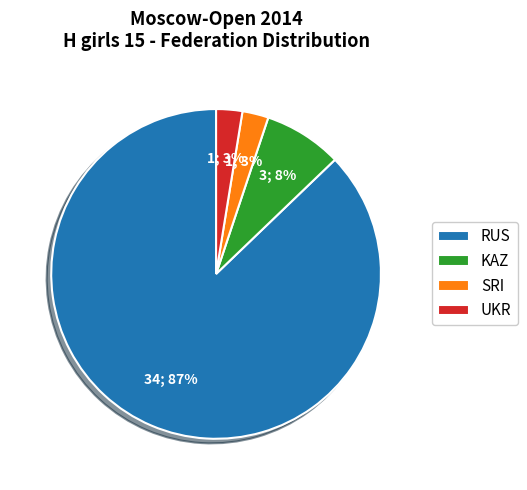

Is the sum of KAZ and RUS greater than half?

Yes